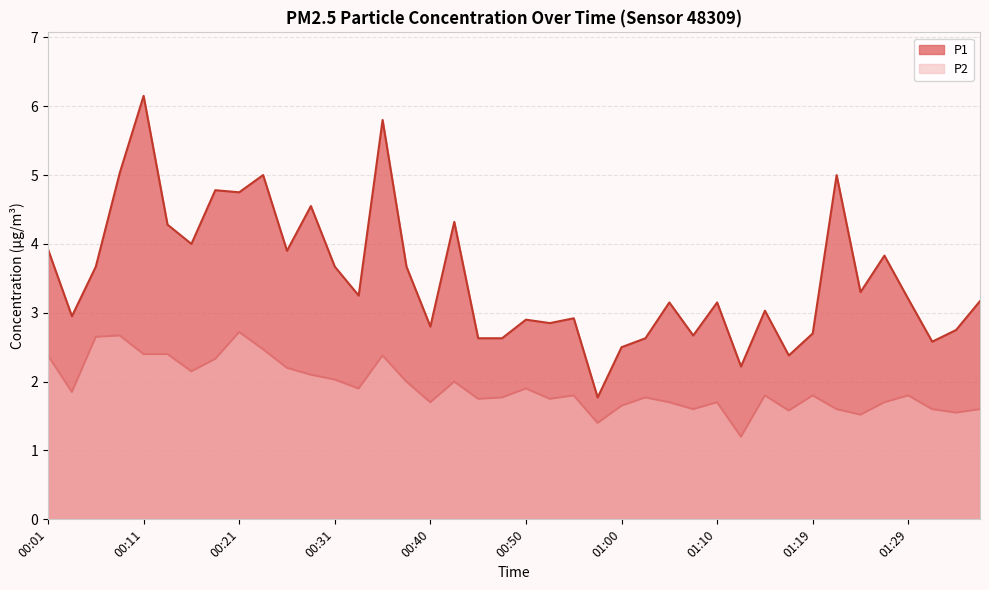

Which series has the largest total across all categories?

P1